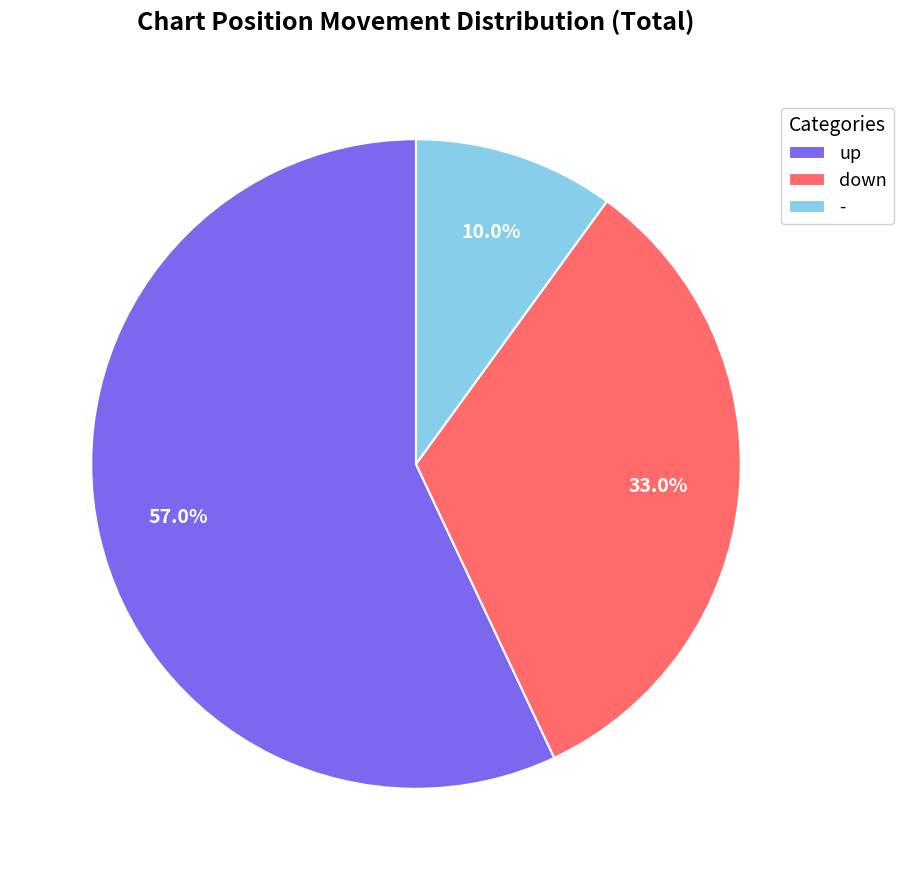

Count the number of slices in the pie.

3